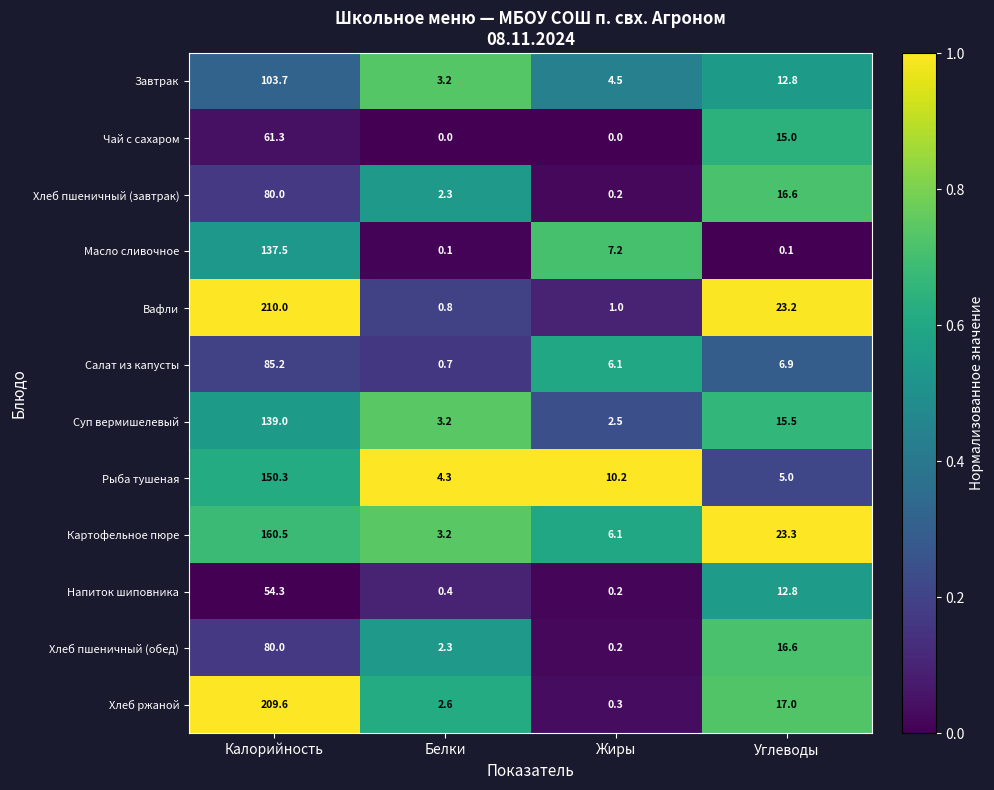

Which series changed the most between Жиры and Углеводы?

Вафли